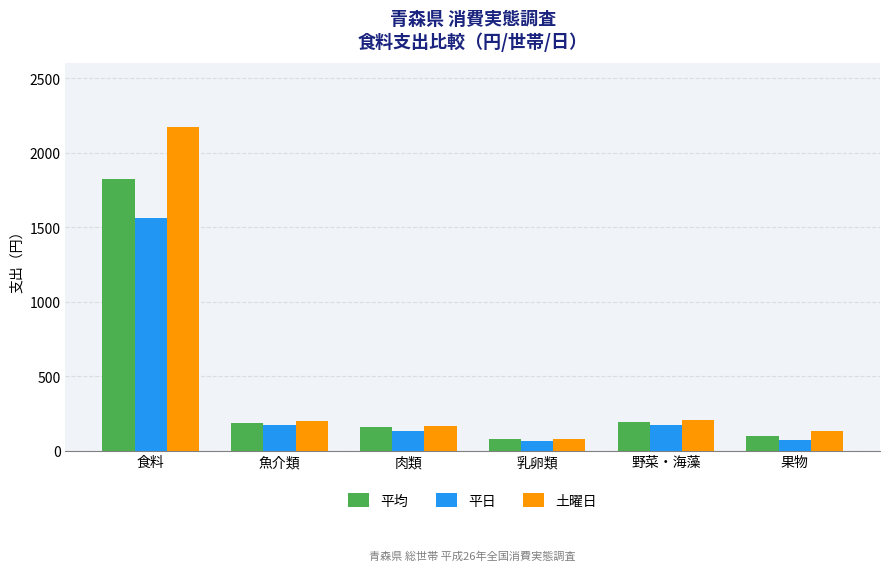

What is the total value across all series at 肉類?

455.0